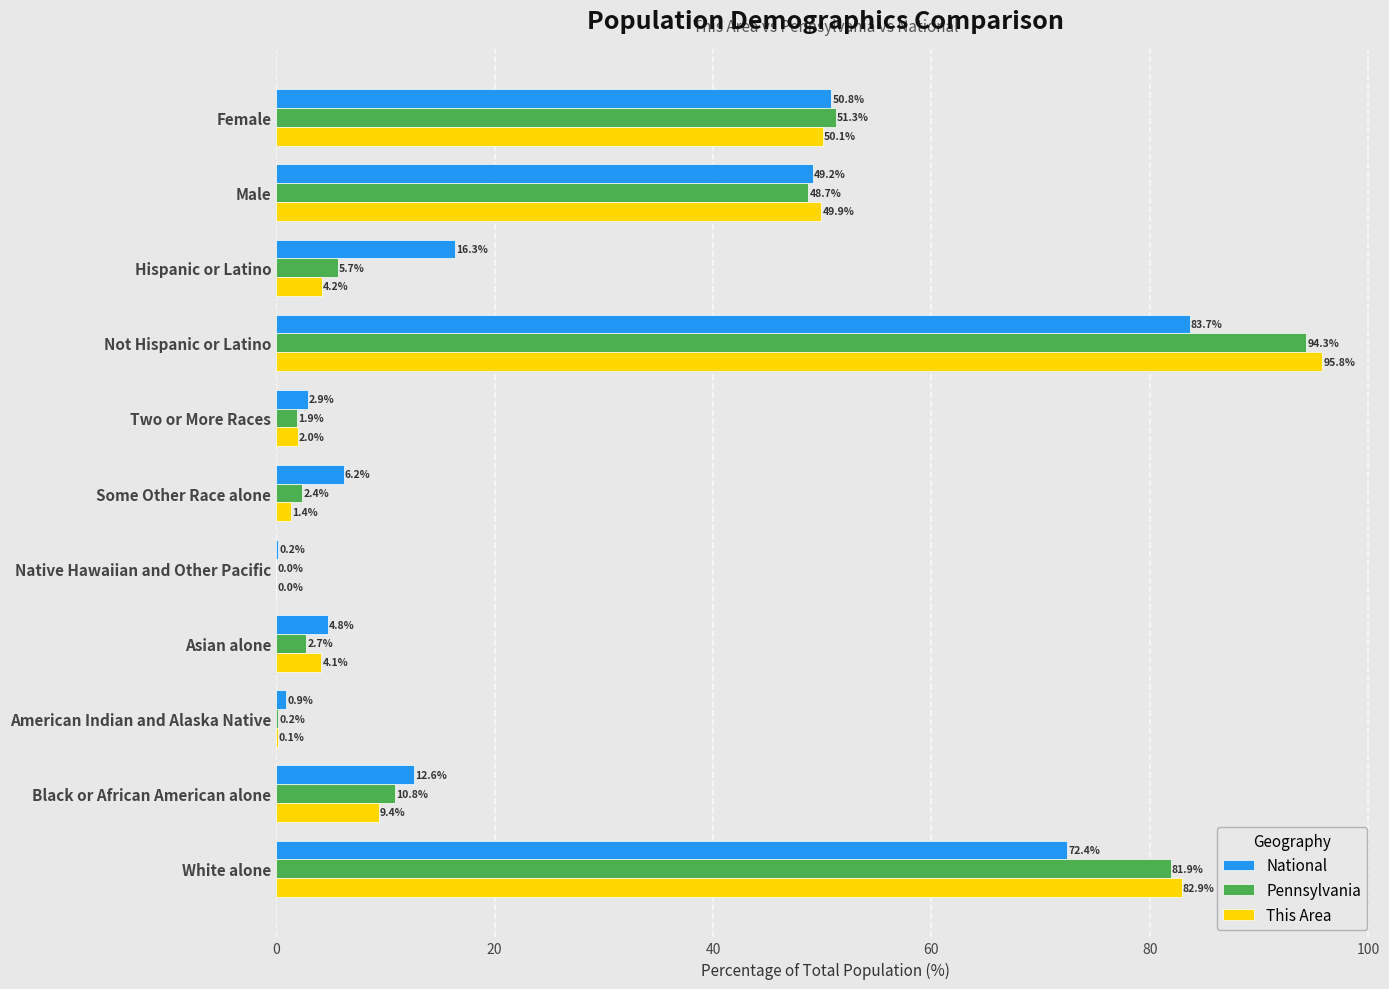

What is the maximum value shown in the chart?

95.8